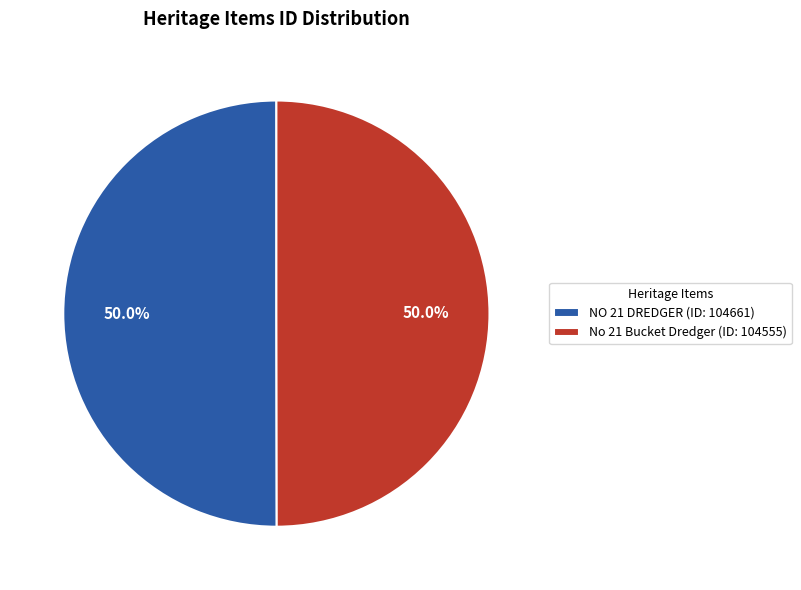

What is the ratio of the value at NO 21 DREDGER (ID: 104661) to the value at No 21 Bucket Dredger (ID: 104555)?

1.0